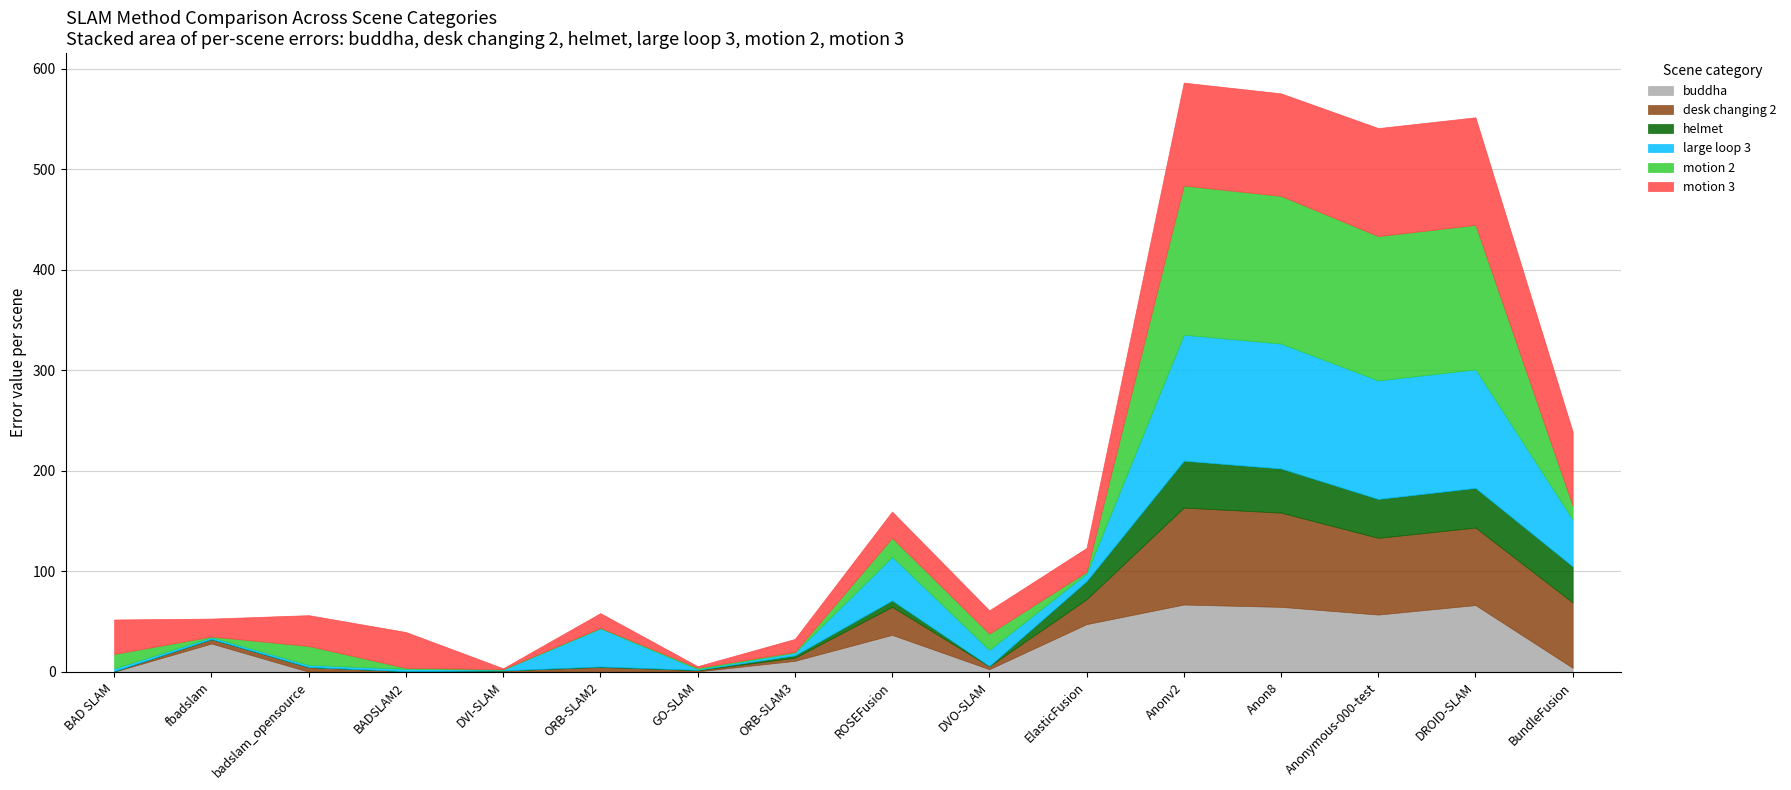

What is the average value of the helmet series?

14.6